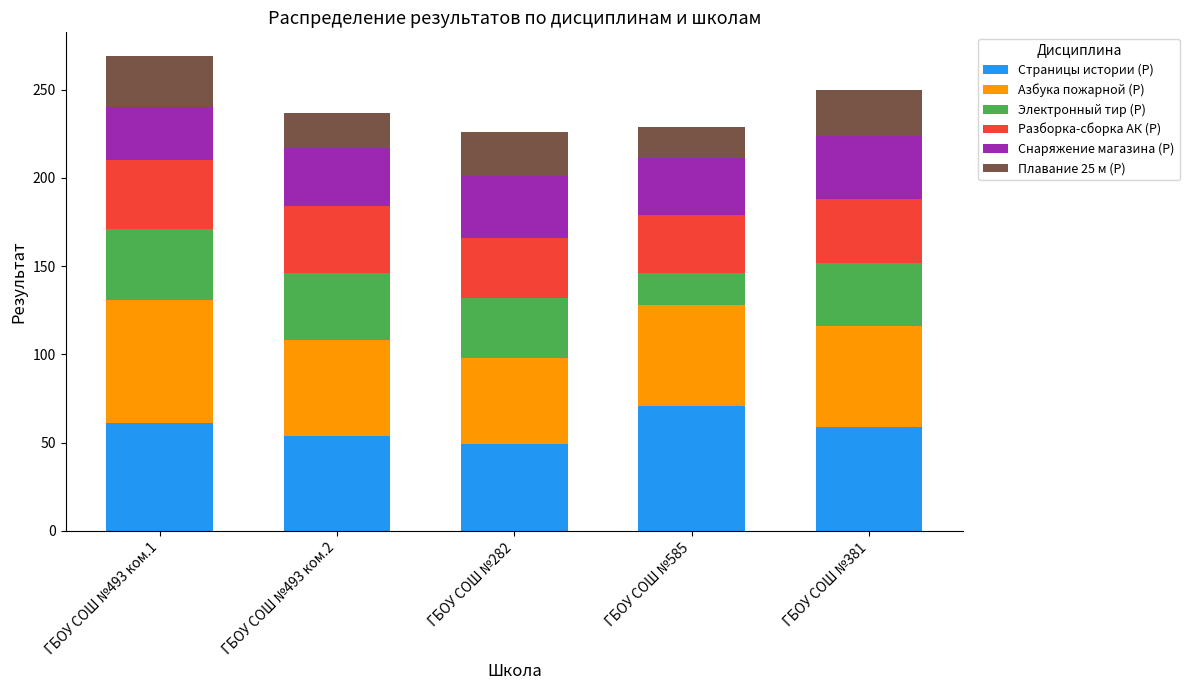

What is the average value of the Страницы истории (Р) series?

59